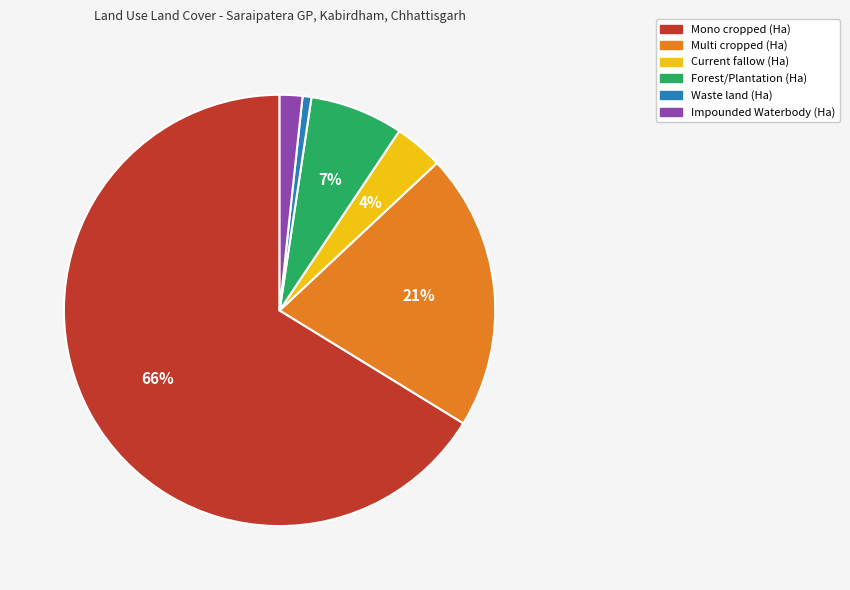

How many slices are in this pie chart?

6